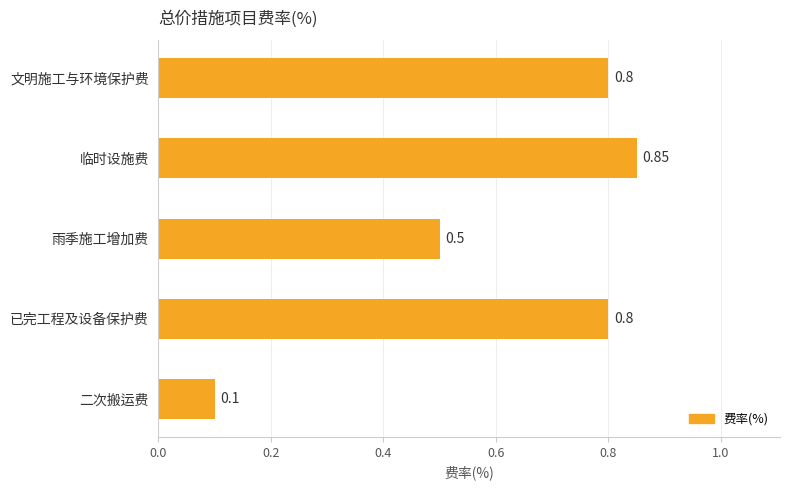

What is the label of the 3rd bar from the bottom?

雨季施工增加费